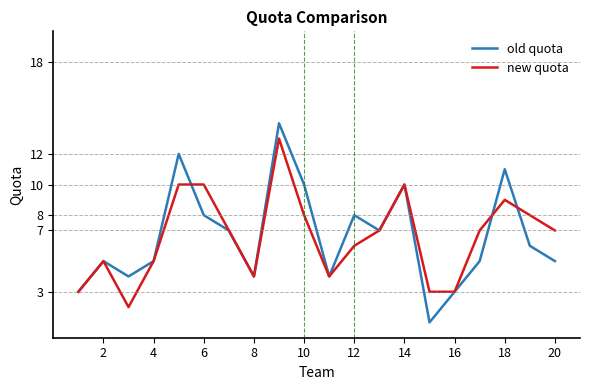

List the series in order of their peak value, lowest first.

new quota, old quota